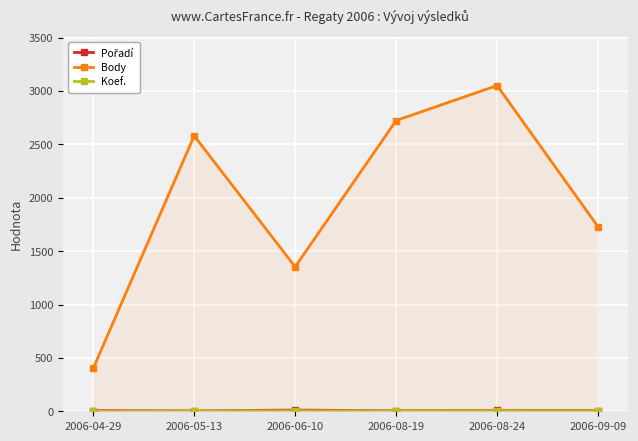

Does the chart display data point markers on the line(s)?

Yes